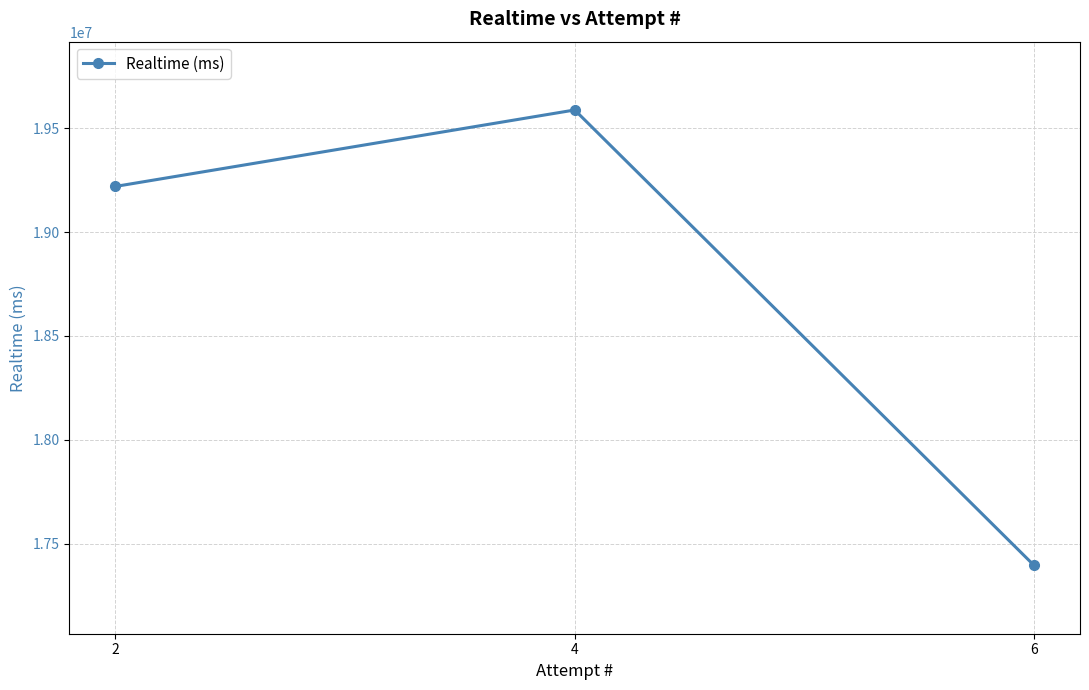

At which category does the chart reach its minimum across all series?

6